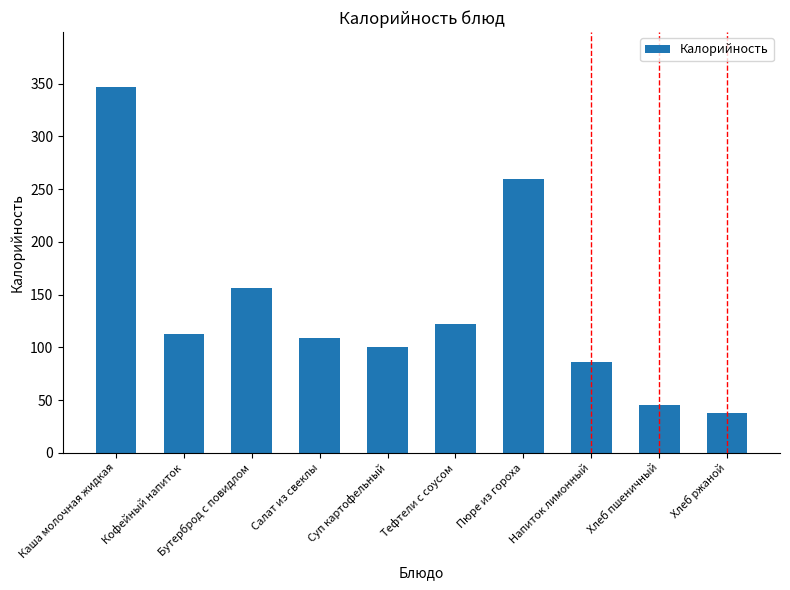

Which category has the lowest value across all series?

Хлеб ржаной